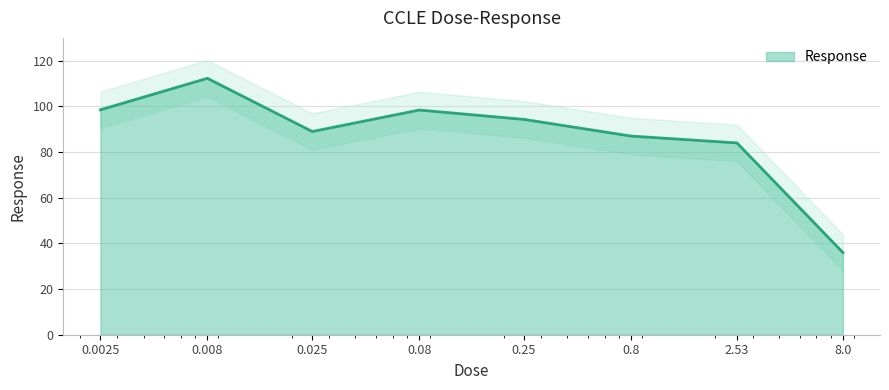

What is the average value?

87.4